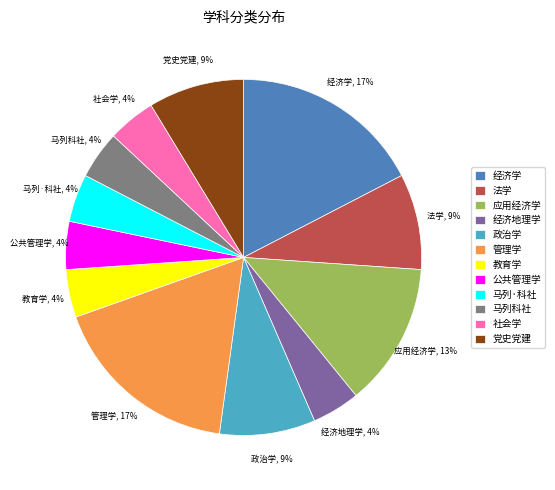

Is there a majority slice in this chart?

No